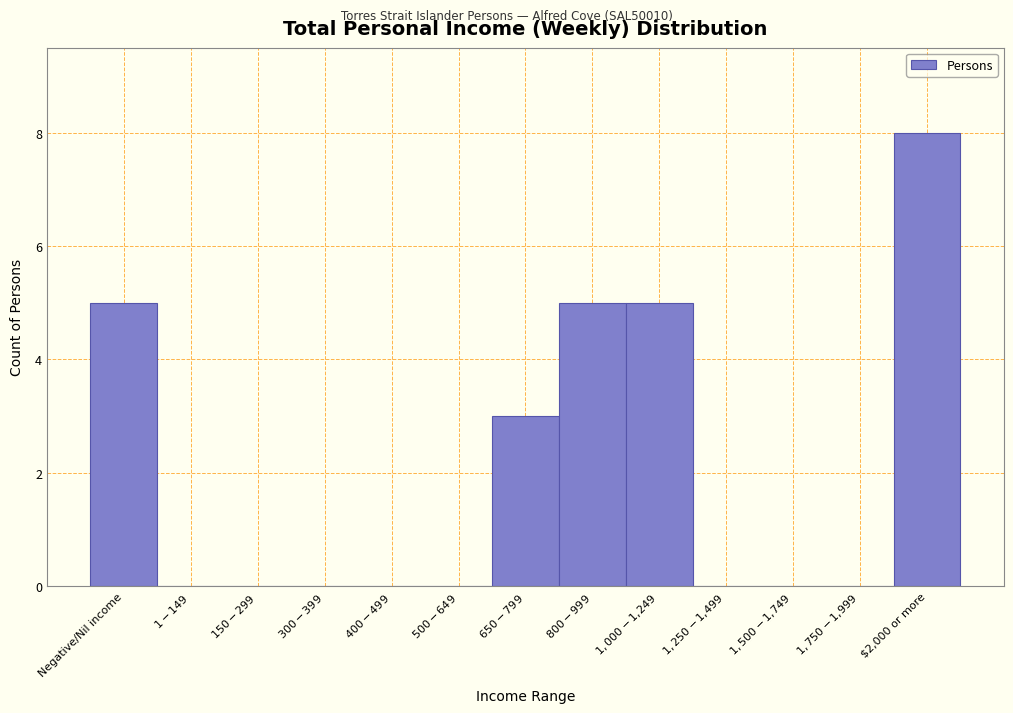

At which category does the chart reach its peak across all series?

$2,000 or more